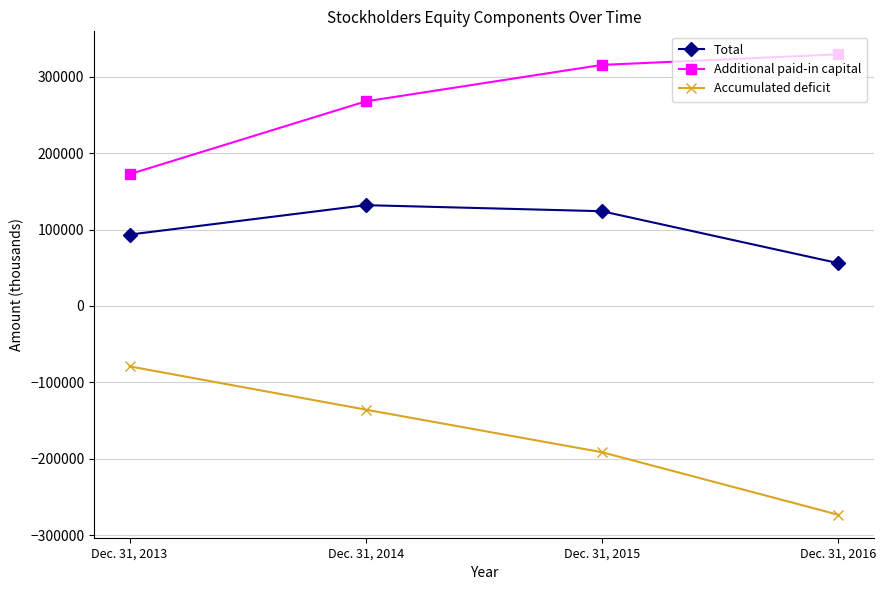

Reading left to right, list all the values displayed in this chart.

Total: Dec. 31, 2013=93457	Dec. 31, 2014=132014	Dec. 31, 2015=124078	Dec. 31, 2016=56075
Additional paid-in capital: Dec. 31, 2013=172518	Dec. 31, 2014=267929	Dec. 31, 2015=315673	Dec. 31, 2016=329496
Accumulated deficit: Dec. 31, 2013=-79087	Dec. 31, 2014=-135767	Dec. 31, 2015=-191515	Dec. 31, 2016=-273351